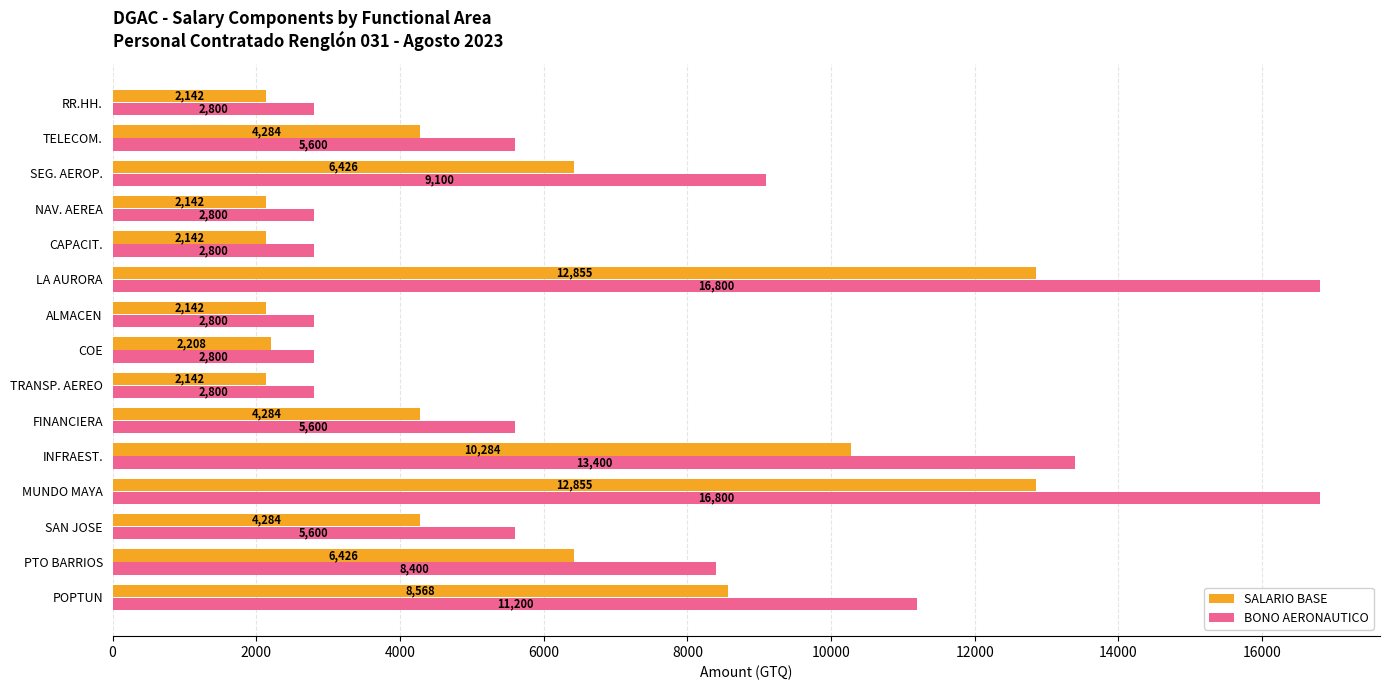

Where is BONO AERONAUTICO nearest to the value 9800?

SEG. AEROP.